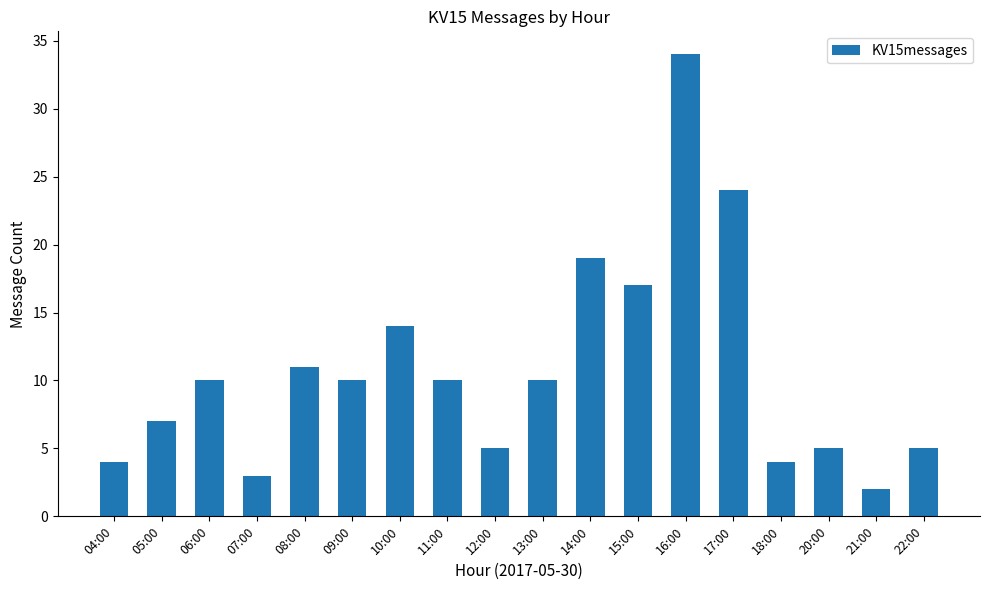

Which label corresponds to the largest value in the chart?

16:00